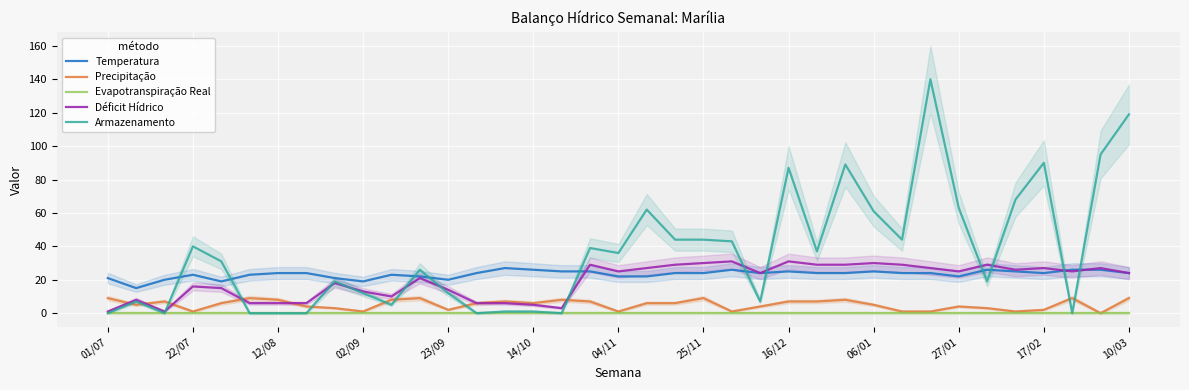

At which label is Evapotranspiração Real closest to 0?

01/07